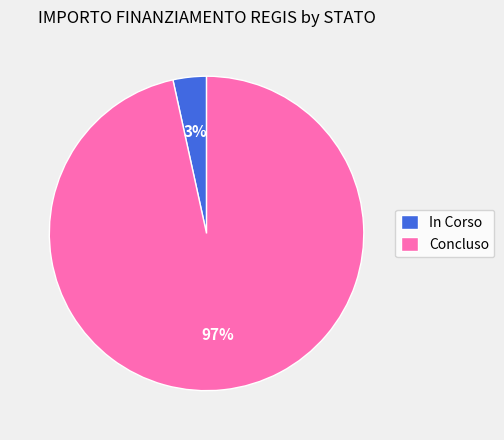

Rank the categories by value from lowest to highest.

In Corso, Concluso